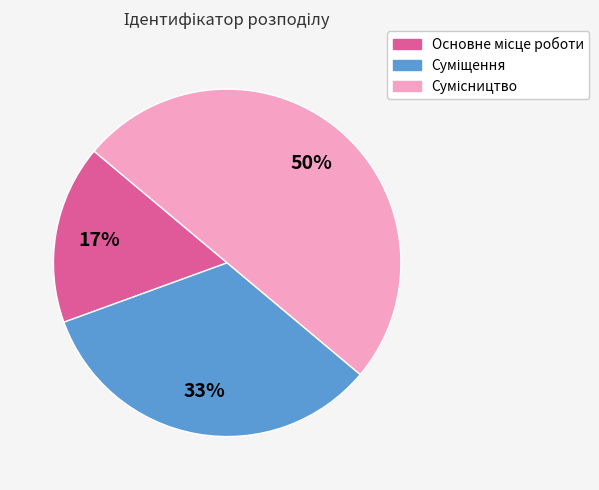

To the nearest percent, what is the difference between the largest and smallest slice percentages?

33%